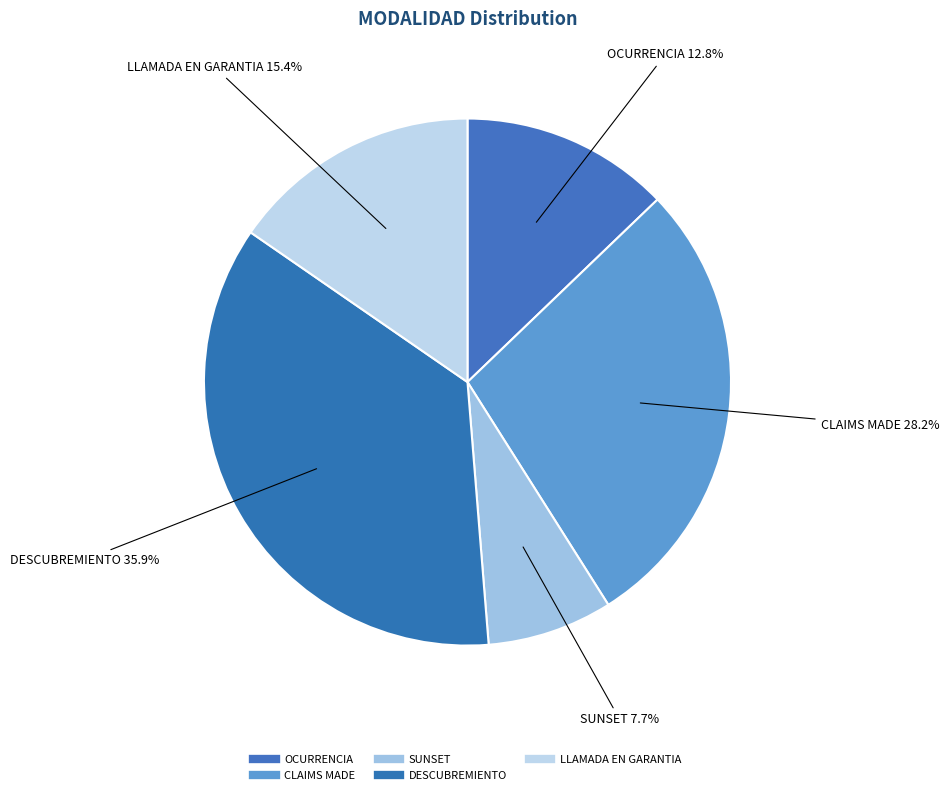

To the nearest percent, what is the average slice percentage?

20%